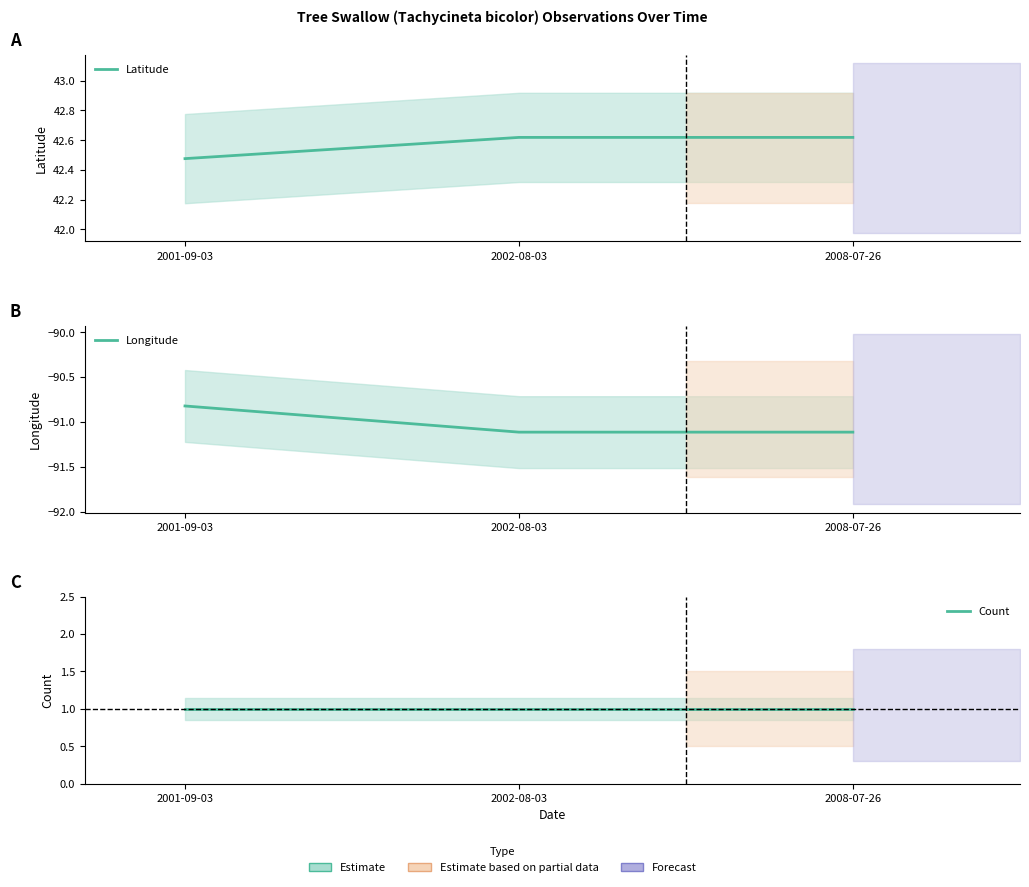

Reading left to right, transcribe all the data shown in this chart.

Latitude: 2001-09-03=42.5	2002-08-03=42.6	2008-07-26=42.6
Longitude: 2001-09-03=-90.8	2002-08-03=-91.1	2008-07-26=-91.1
Count: 2001-09-03=1.0	2002-08-03=1.0	2008-07-26=1.0